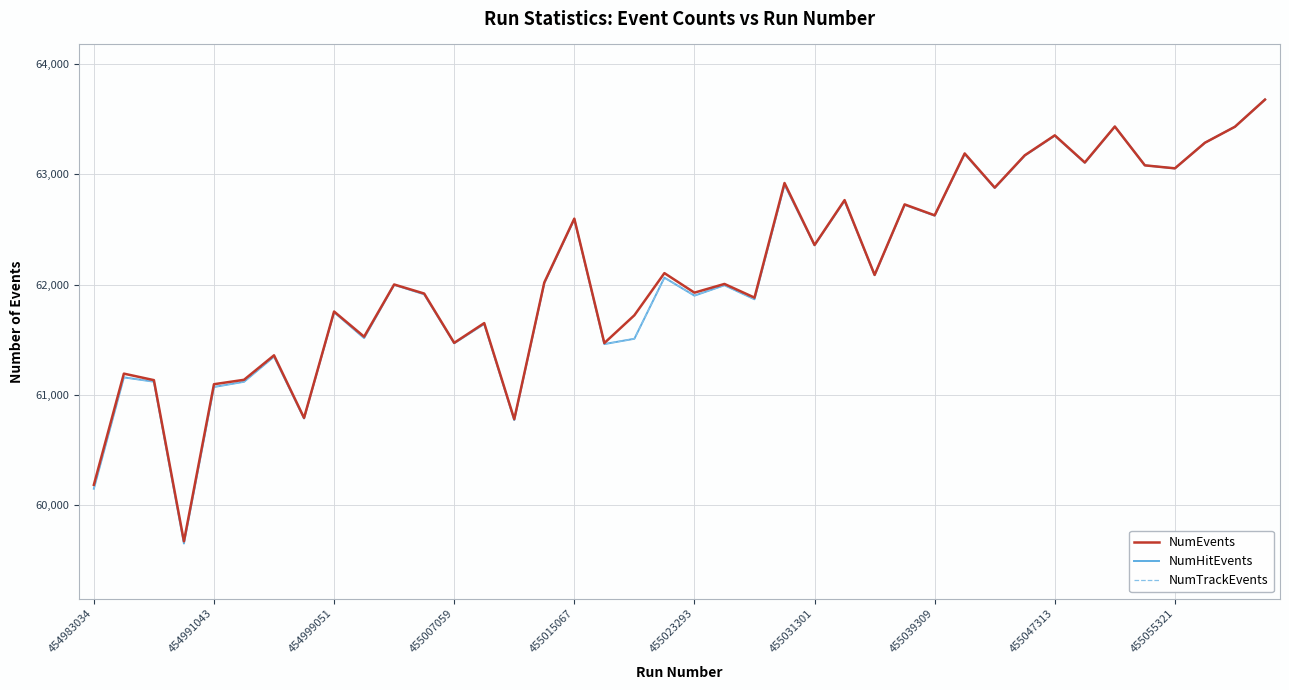

Does the chart display data point markers on the line(s)?

No